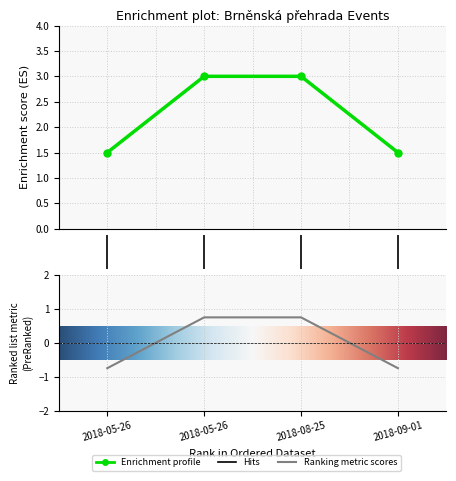

What is the value of the Body point at the 4th from the left?

-0.8